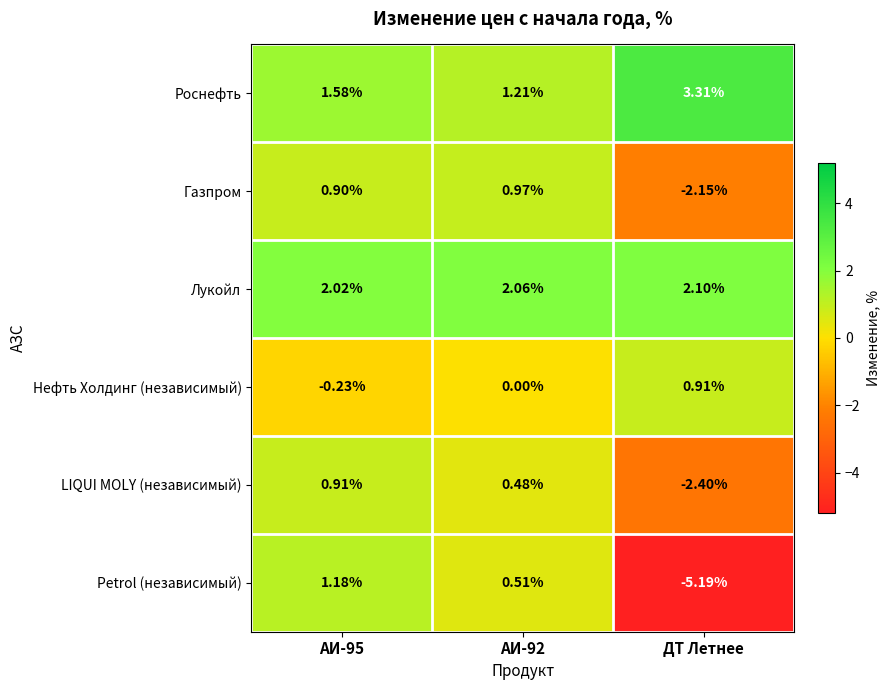

At which category is the sum across all series the highest?

АИ-95